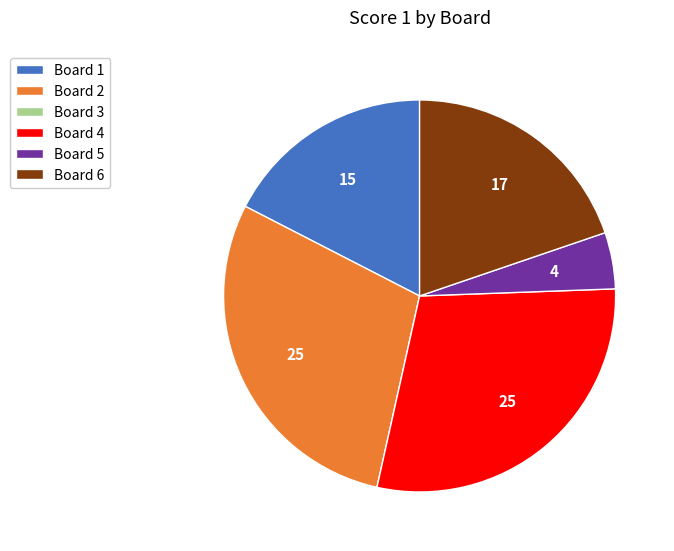

Does Board 1 represent more than half of the total?

No